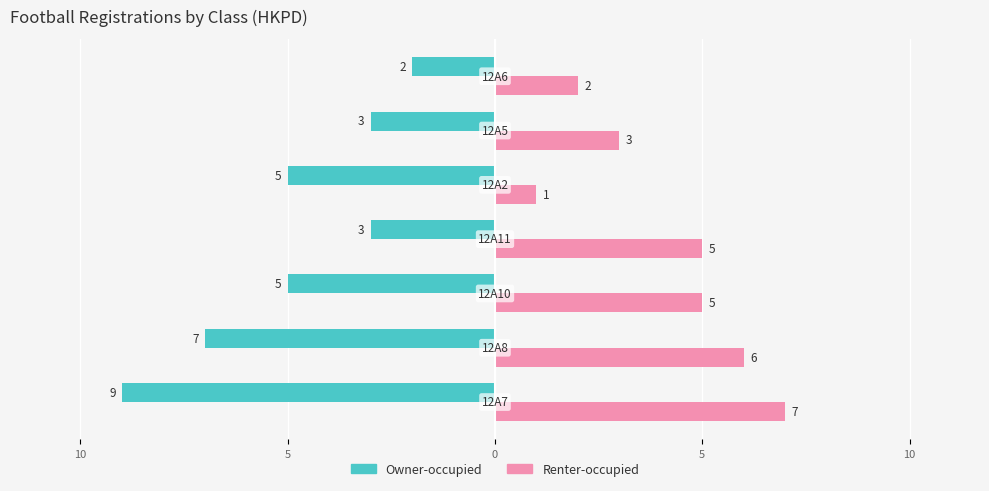

What are all the series names shown in the legend?

Owner-occupied, Renter-occupied